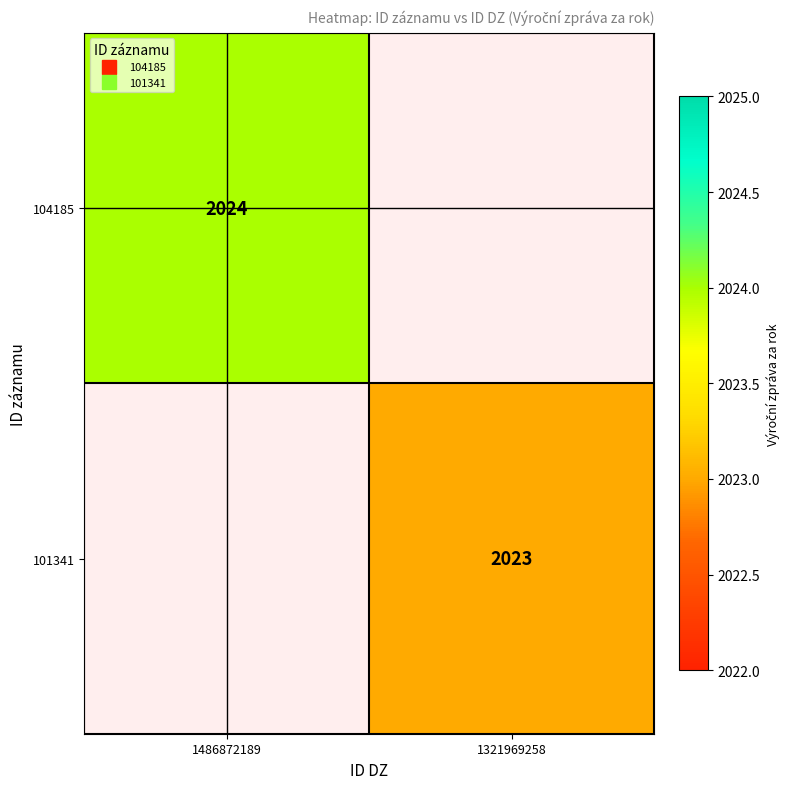

Which category has the lowest value in the 104185 series?

1486872189